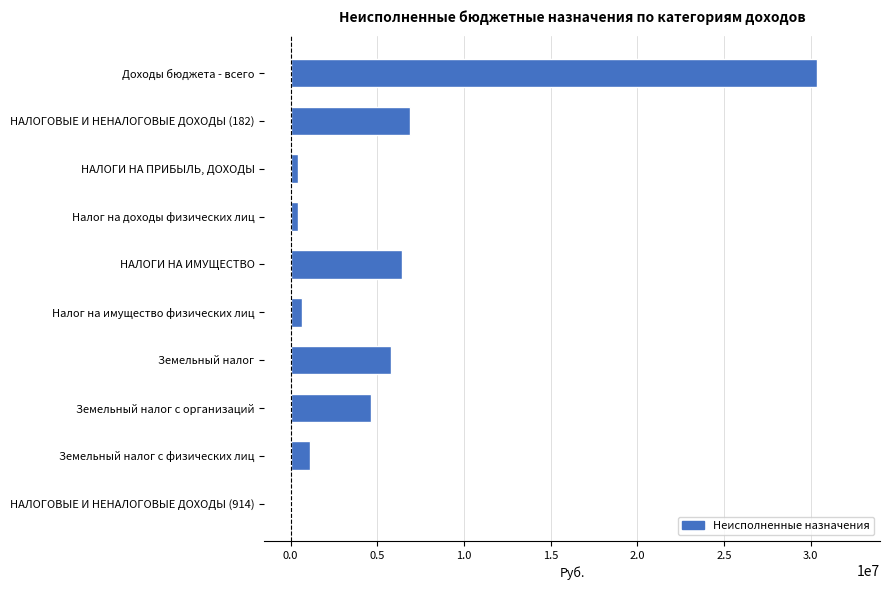

Reading top to bottom, transcribe all the data shown in this chart.

Доходы бюджета - всего=30366639.2	НАЛОГОВЫЕ И НЕНАЛОГОВЫЕ ДОХОДЫ (182)=6865993.5	НАЛОГИ НА ПРИБЫЛЬ, ДОХОДЫ=418345.1	Налог на доходы физических лиц=418345.1	НАЛОГИ НА ИМУЩЕСТВО=6447648.4	Налог на имущество физических лиц=651750.8	Земельный налог=5795897.6	Земельный налог с организаций=4655737.2	Земельный налог с физических лиц=1140160.4	НАЛОГОВЫЕ И НЕНАЛОГОВЫЕ ДОХОДЫ (914)=98000.0